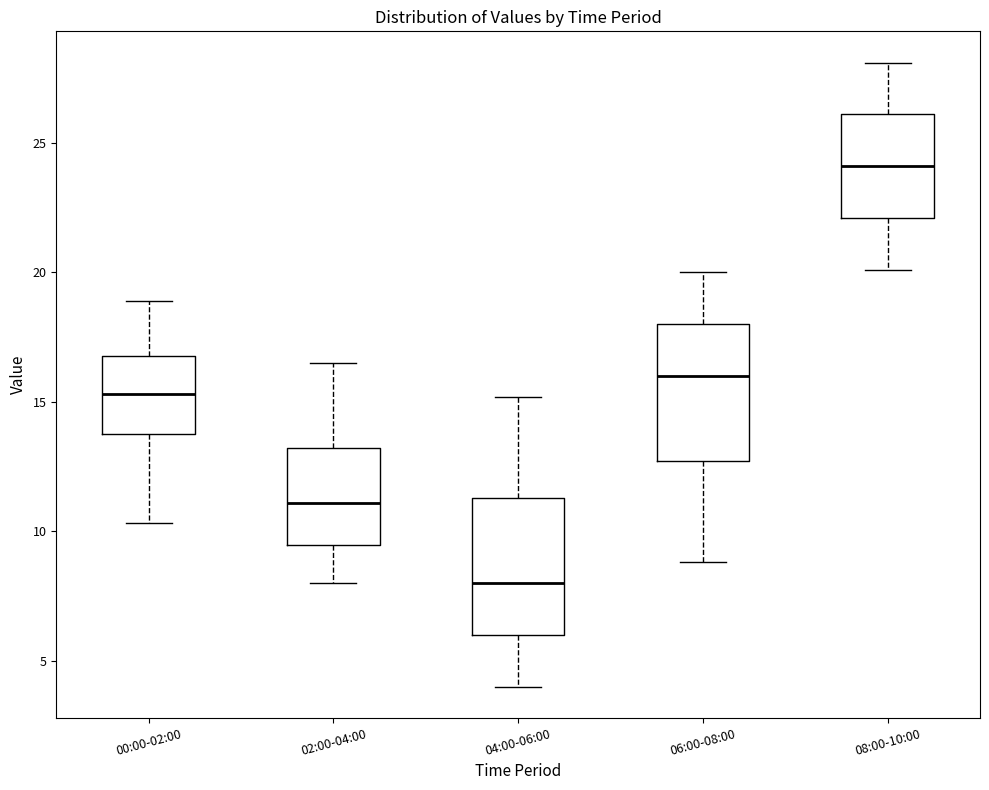

Reading left to right, transcribe this box plot: for each box, give where its median line is, the range the box spans, and where its two whiskers end, as read against the y-axis. The values are not printed on the chart, so give them approximately, as read against the axis.

00:00-02:00: median 15.5, box 14.0 to 17.0, whiskers 10.5 to 19.0
02:00-04:00: median 11.0, box 9.5 to 13.0, whiskers 8.0 to 16.5
04:00-06:00: median 8.0, box 6.0 to 11.5, whiskers 4.0 to 15.0
06:00-08:00: median 16.0, box 12.5 to 18.0, whiskers 9.0 to 20.0
08:00-10:00: median 24.0, box 22.0 to 26.0, whiskers 20.0 to 28.0